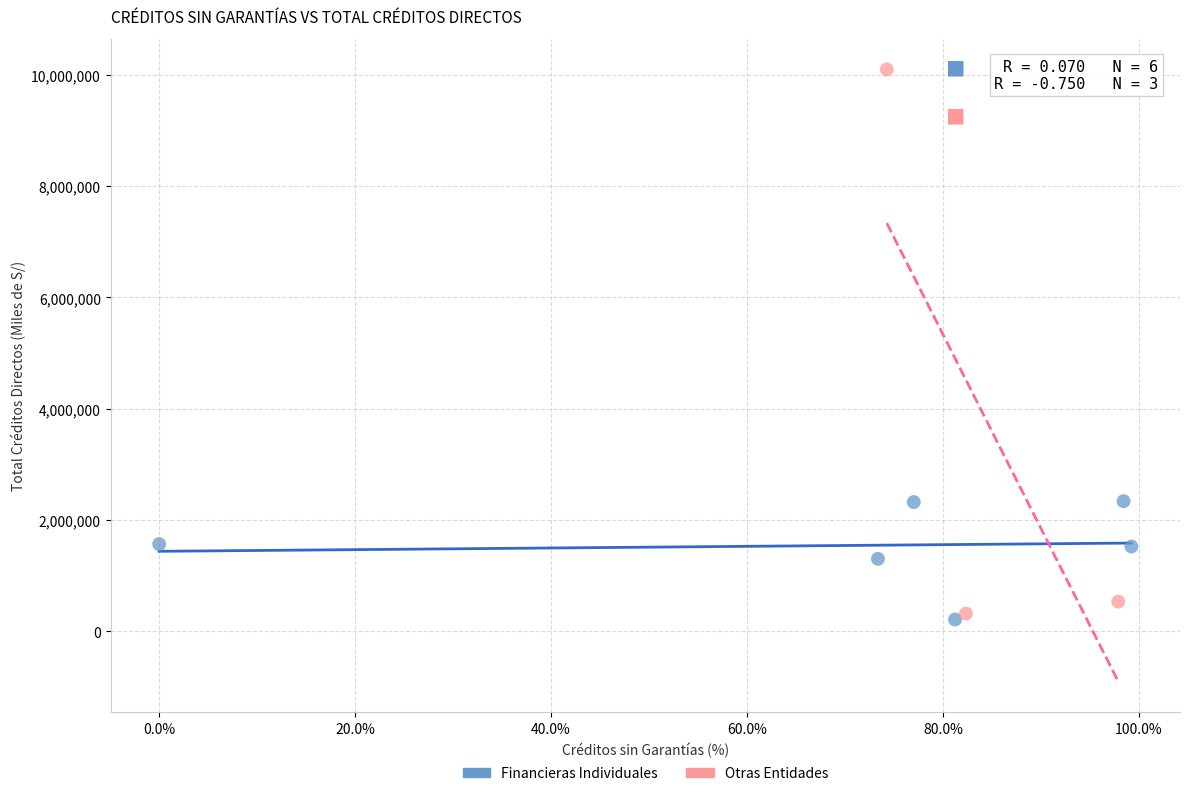

Which series has the widest spread of Y values?

Otras Entidades